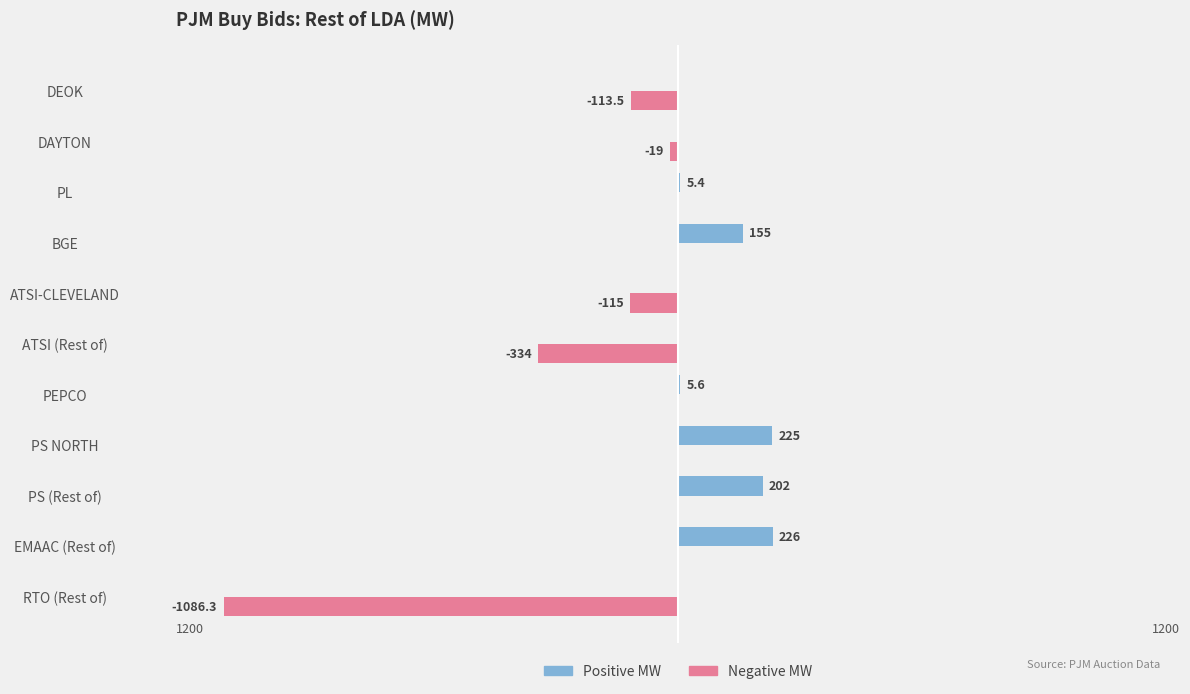

Which label corresponds to the largest value in the chart?

EMAAC (Rest of)